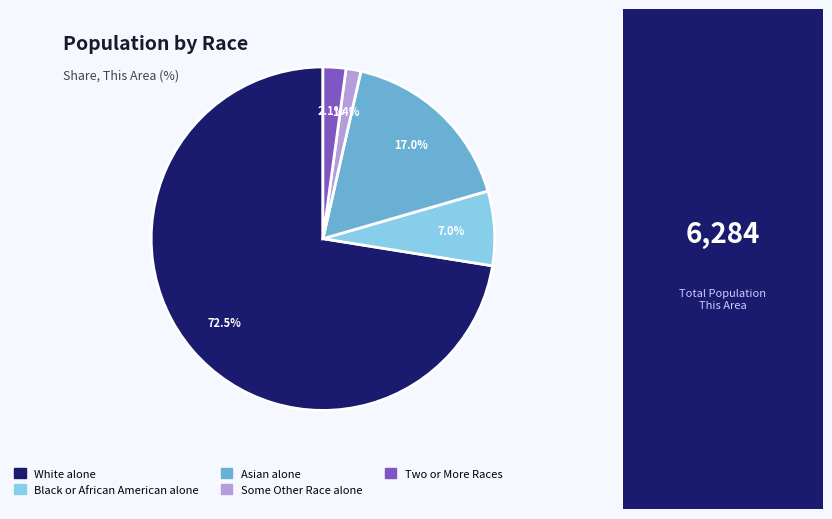

Does Some Other Race alone represent more than half of the total?

No